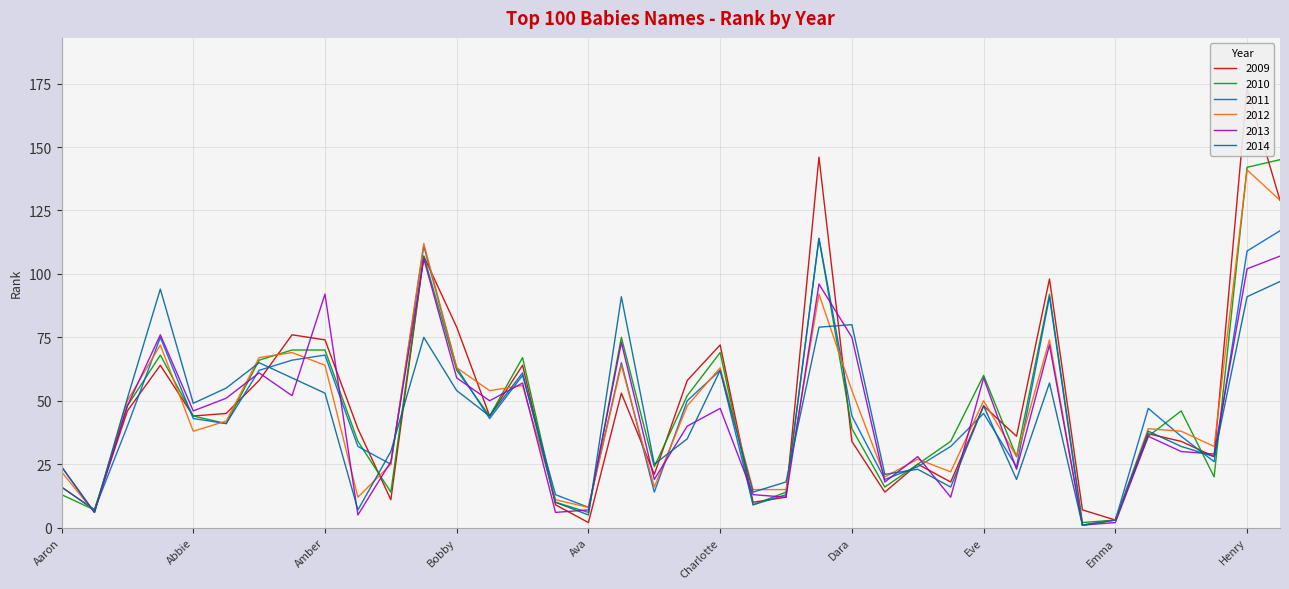

True or false: 2010 has more than 1 points higher than both neighbors.

True